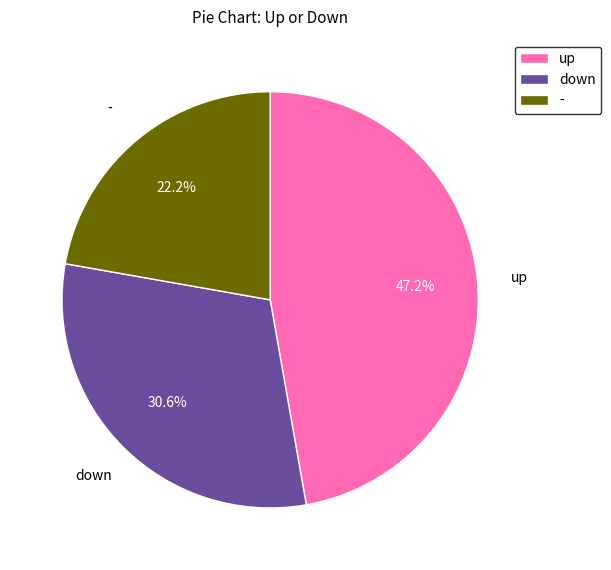

To the nearest percent, what is the difference between the largest and smallest slice percentages?

25%